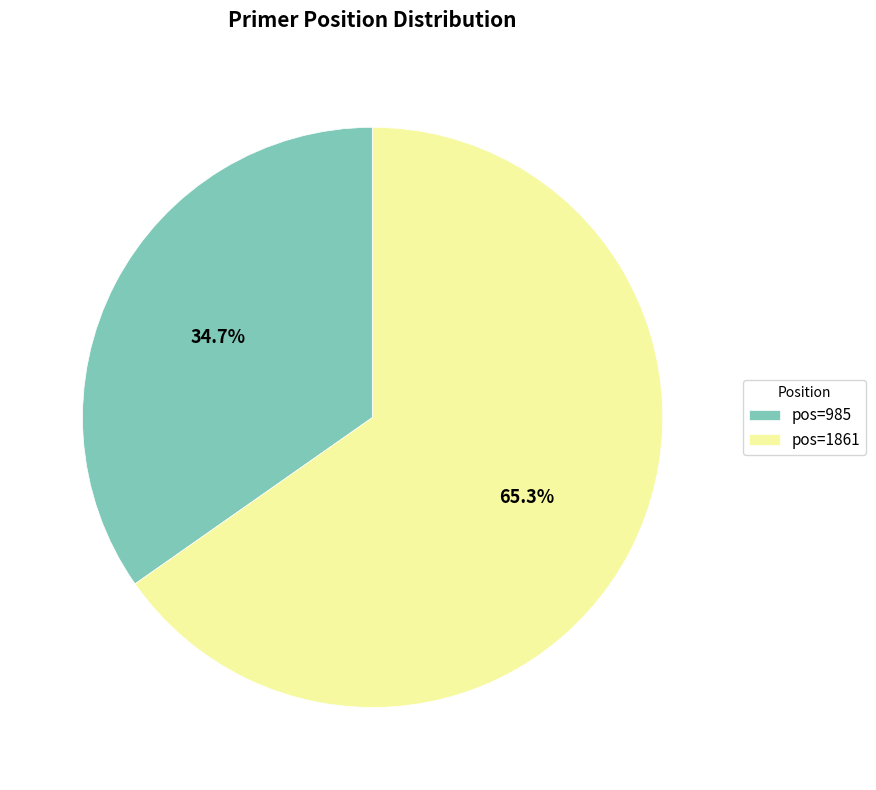

Does any single category account for the majority?

Yes